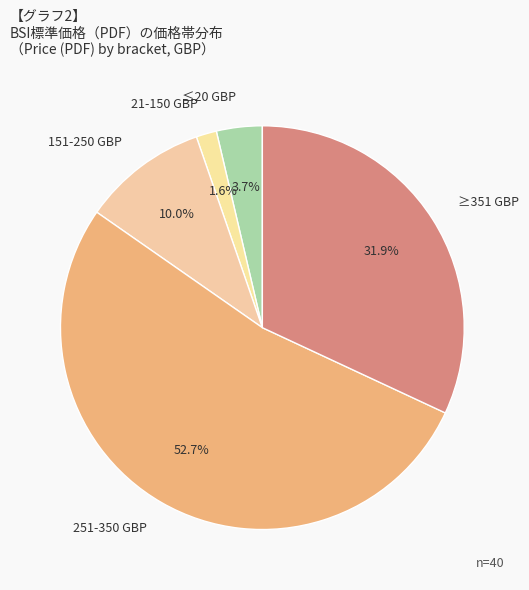

Rank the categories by value from lowest to highest.

21-150 GBP, ≤20 GBP, 151-250 GBP, ≥351 GBP, 251-350 GBP